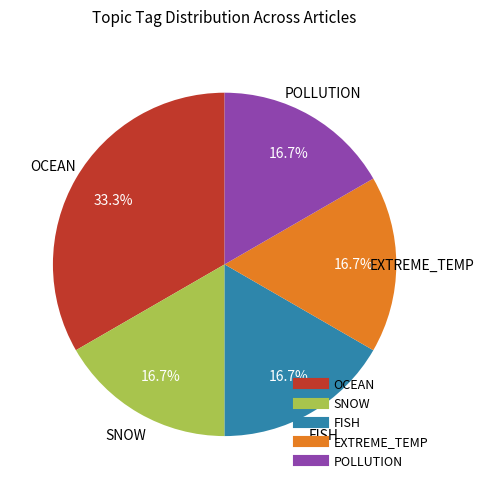

To the nearest percent, what is the combined percentage of SNOW and OCEAN?

50%